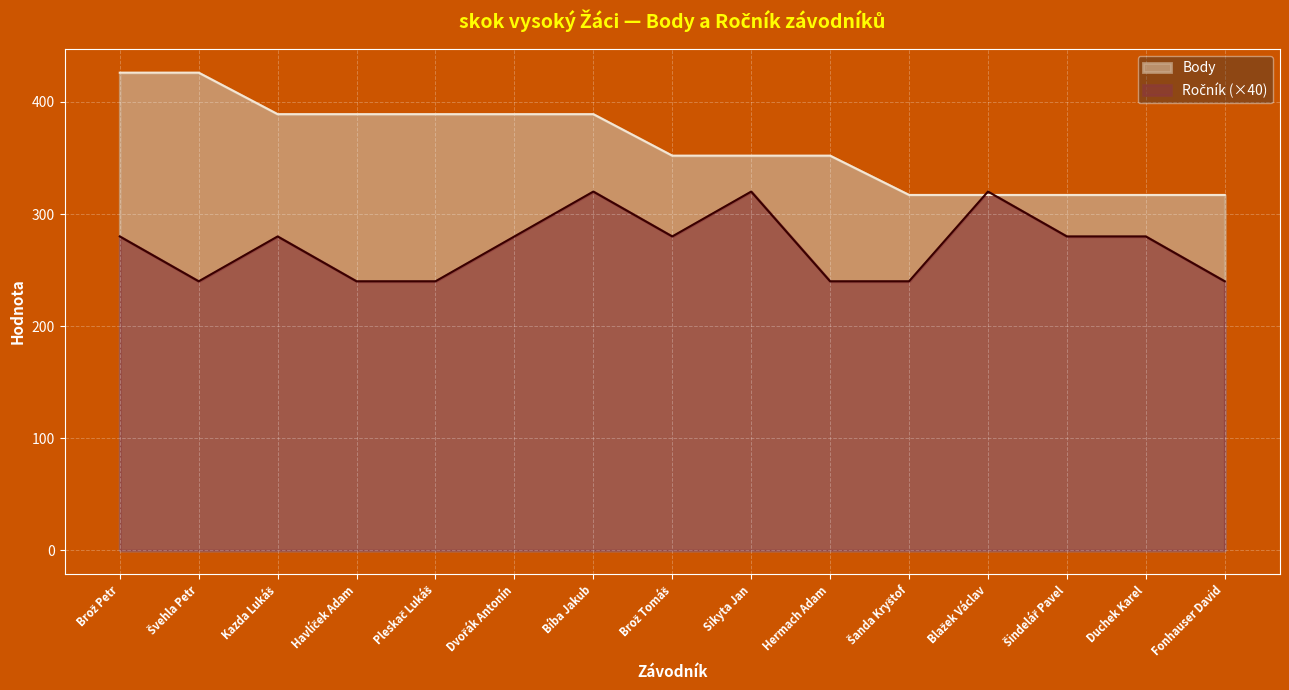

Between Brož Petr and Fonhauser David, which series saw the biggest shift?

Body